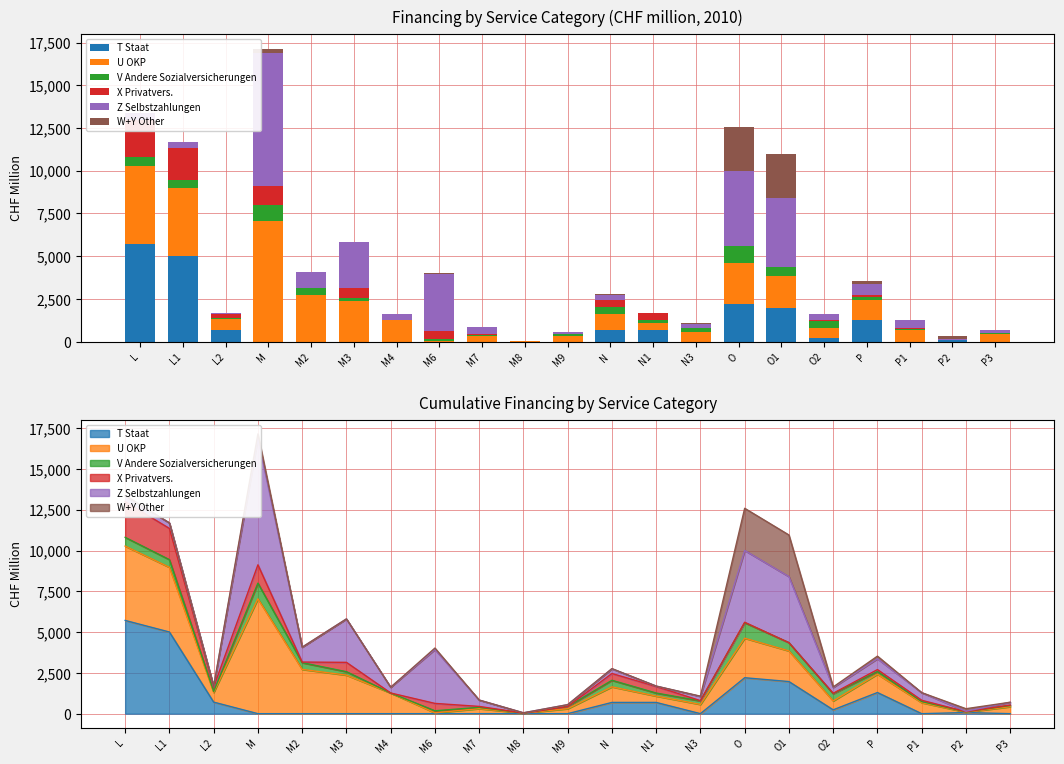

What is the value of the Z Selbstzahlungen bar at the 12th from the left?

287.0